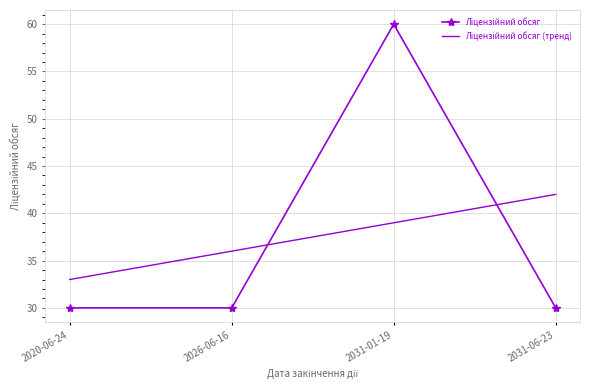

What is the spread (max minus min) of values at 2026-06-16?

6.0